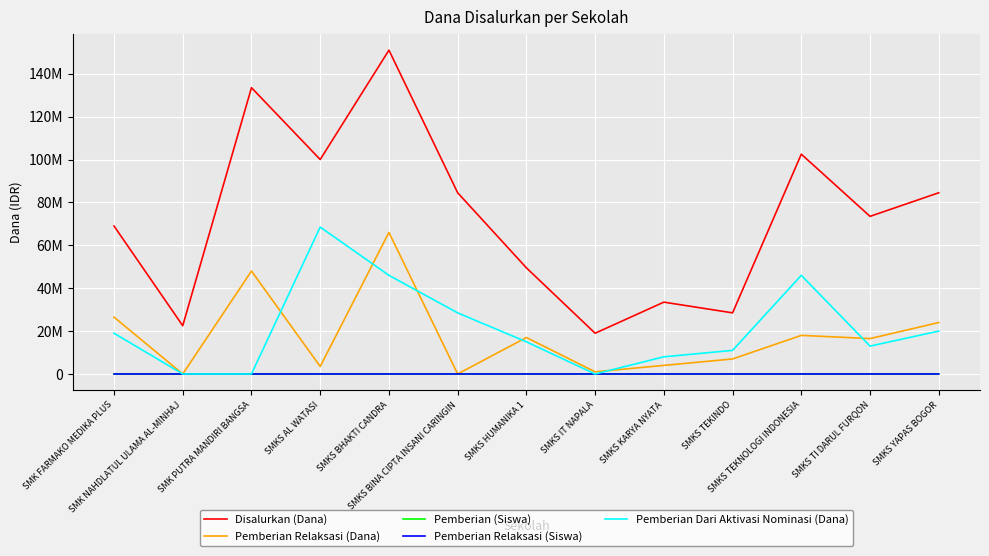

Does the chart display data point markers on the line(s)?

No